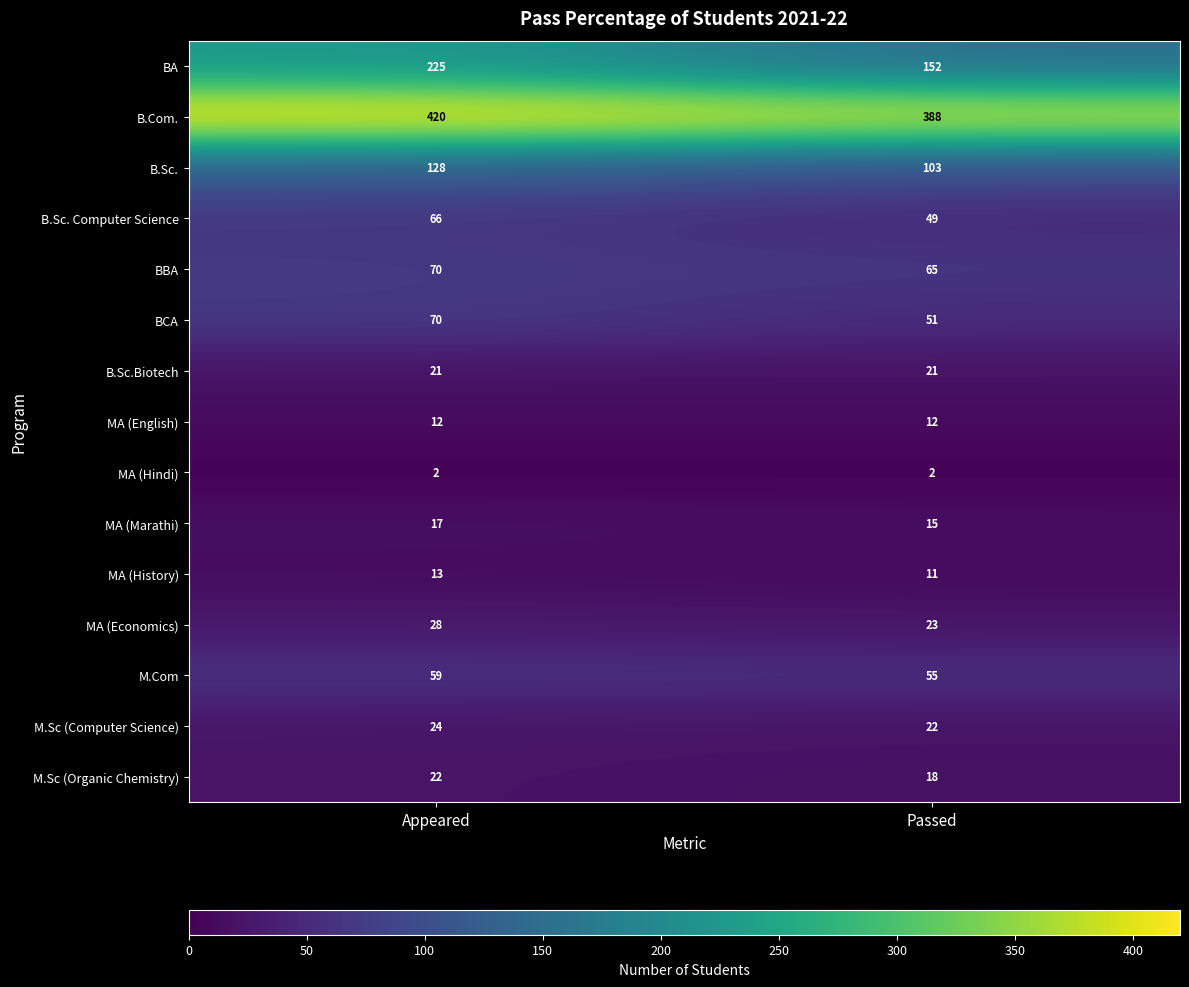

What is the greatest value displayed?

420